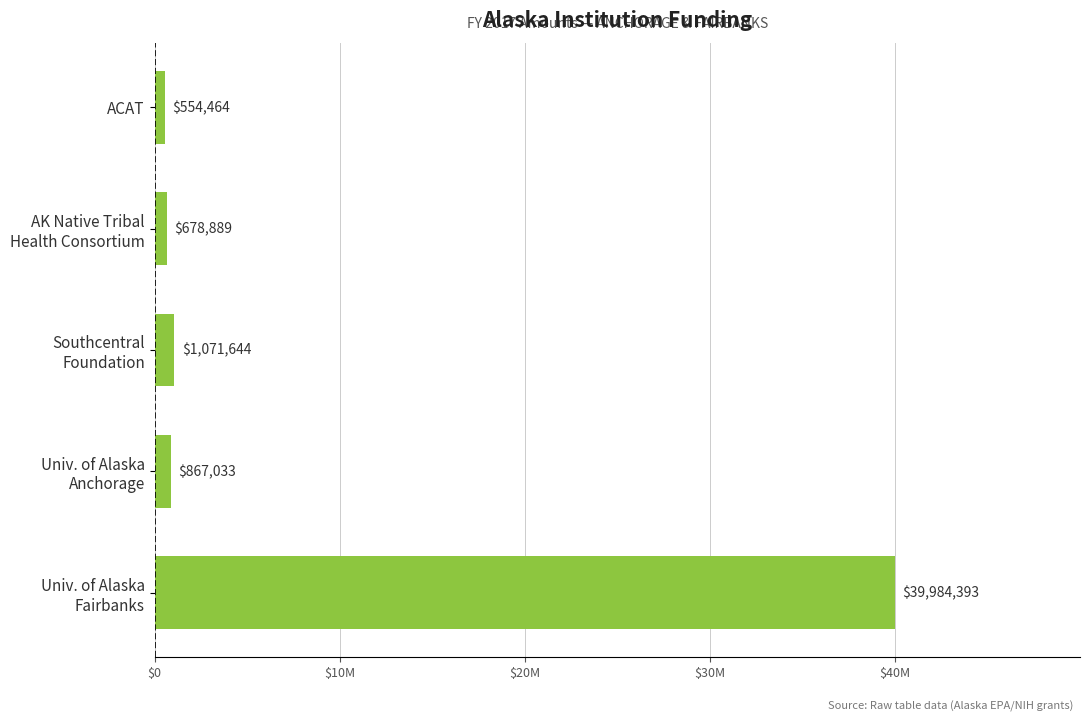

Are the bars horizontal?

Yes